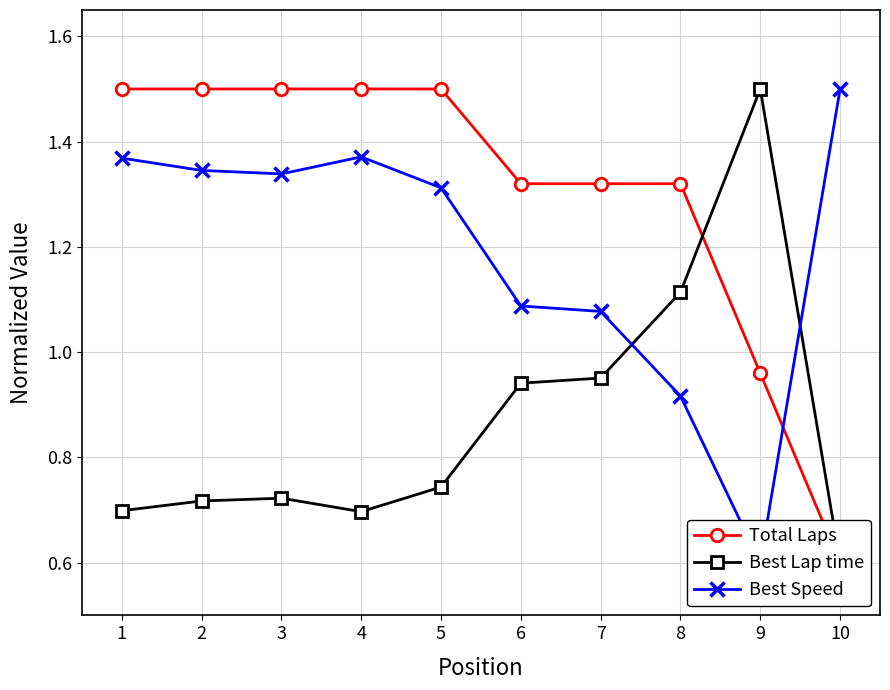

Which series has the widest spread of values?

Total Laps